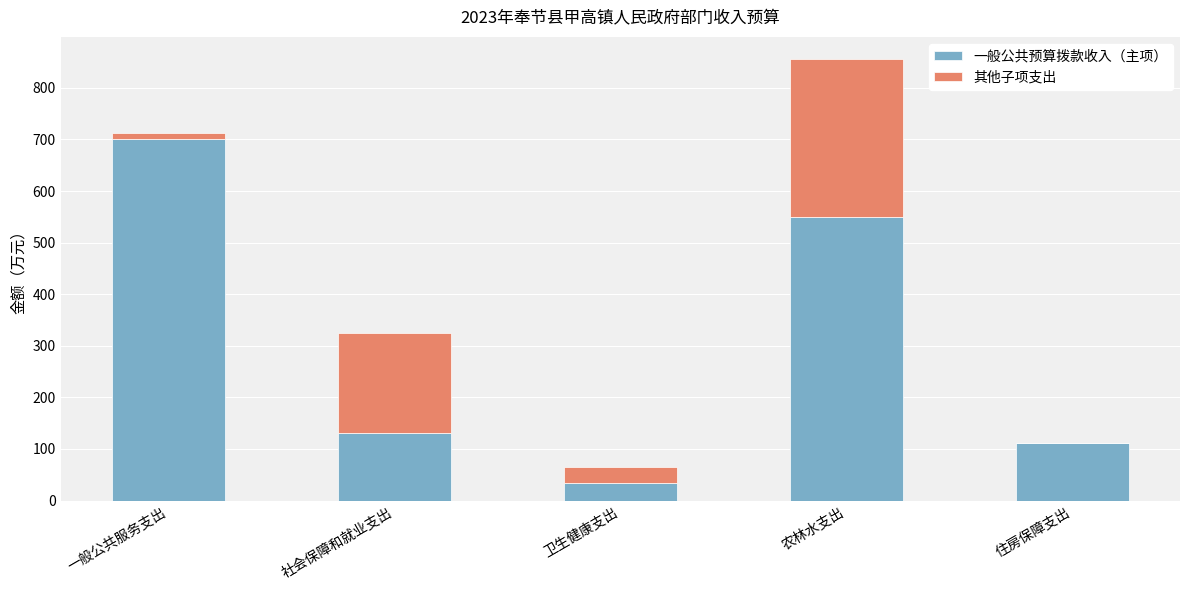

What is the sum of all 一般公共预算拨款收入（主项） values?

1526.7